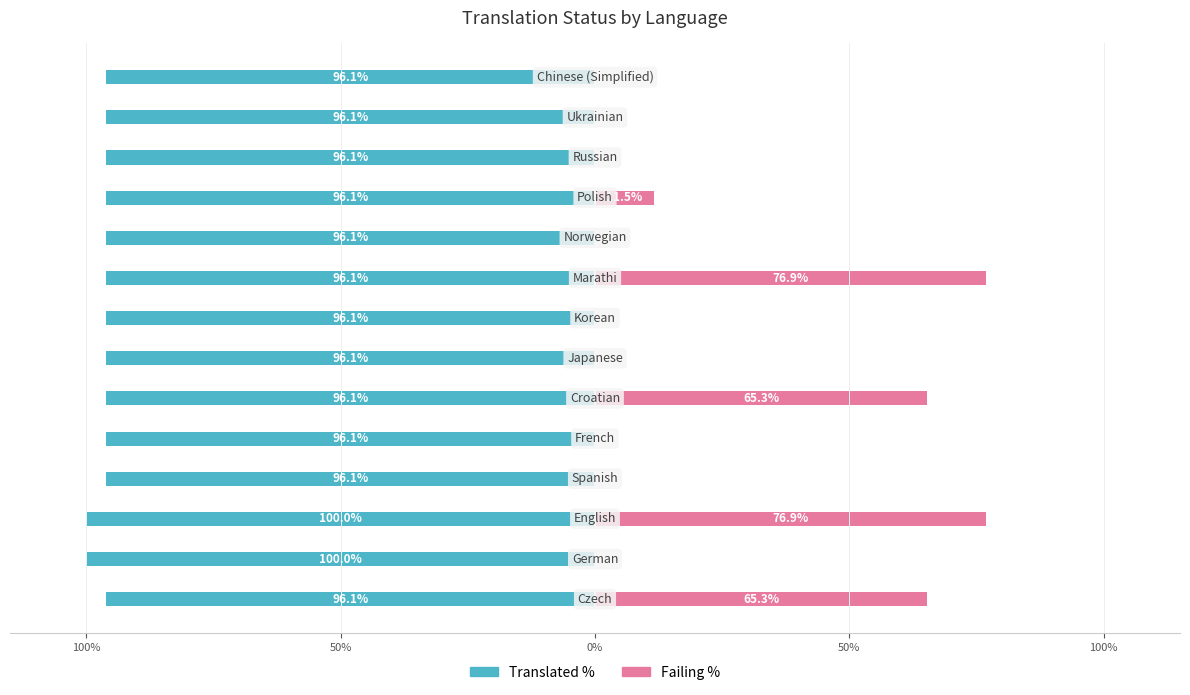

What are all the series names shown in the legend?

Translated %, Failing %